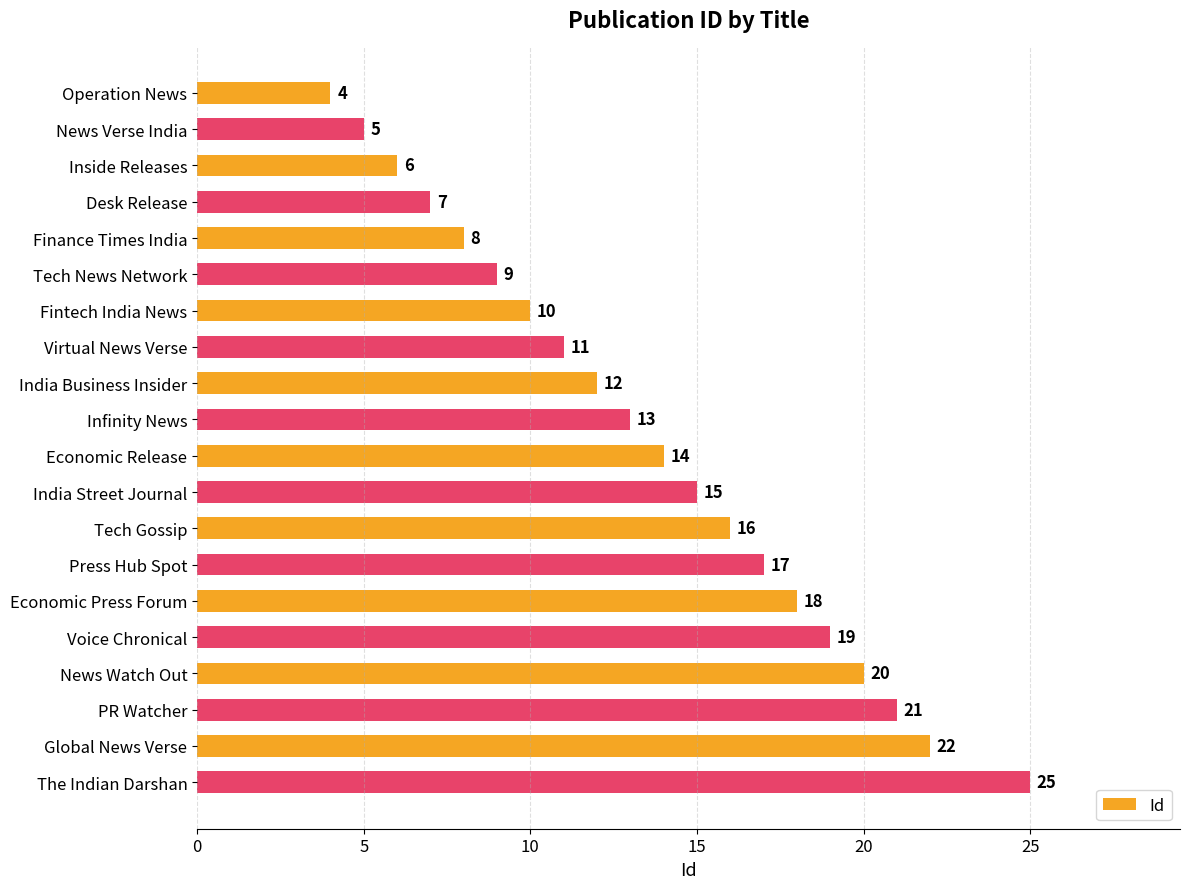

Does the chart contain any negative values?

No